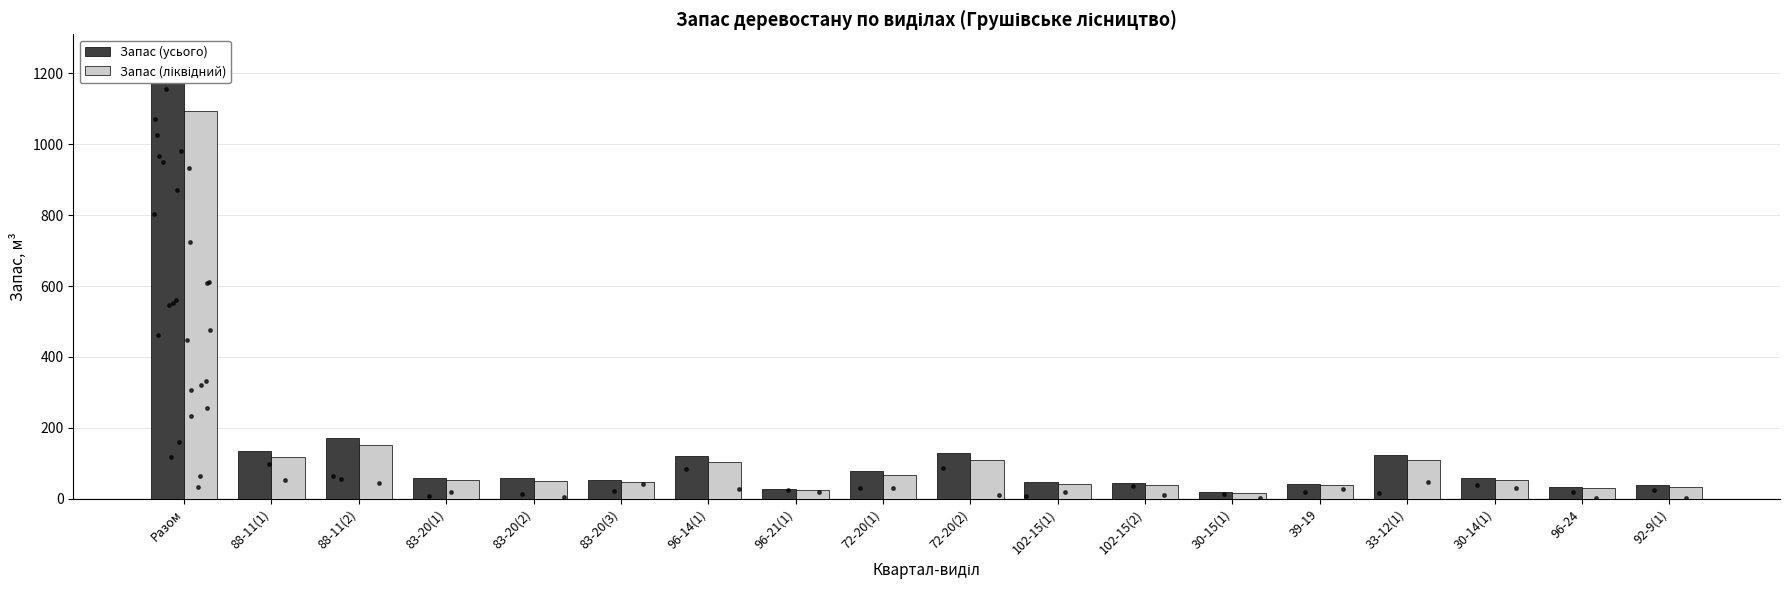

Which series reaches the minimum Y coordinate?

Запас (ліквідний)